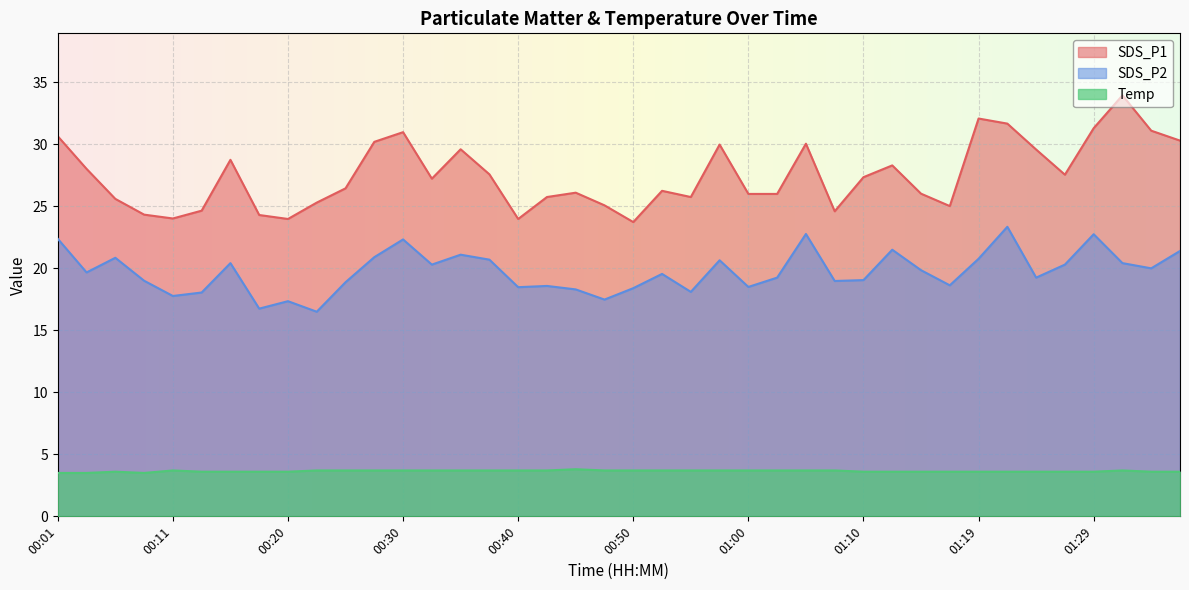

List the series in order of their peak value, lowest first.

Temp, SDS_P2, SDS_P1